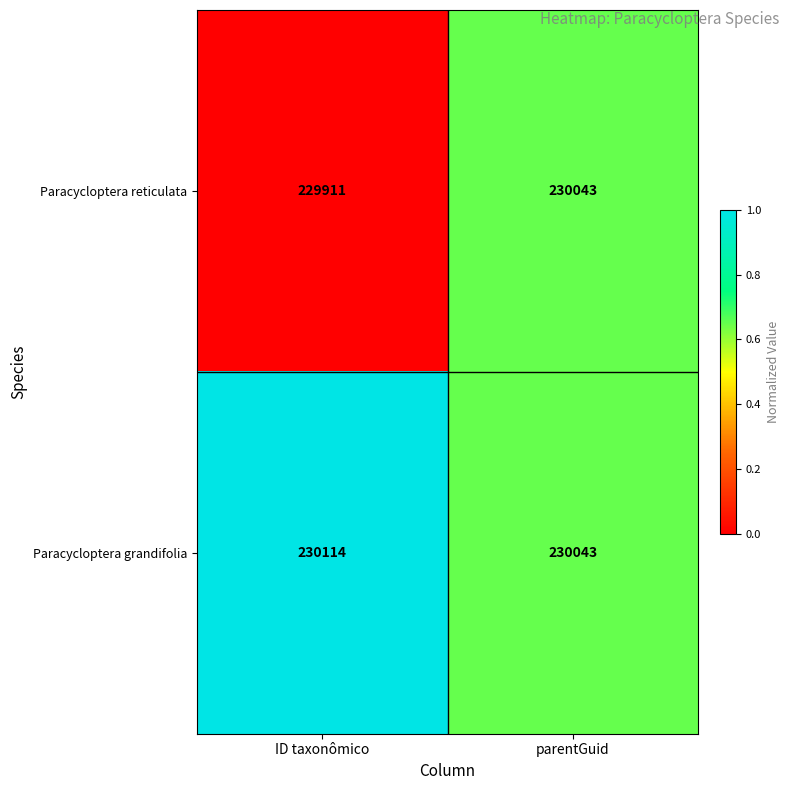

How many categories are shown in the chart?

2